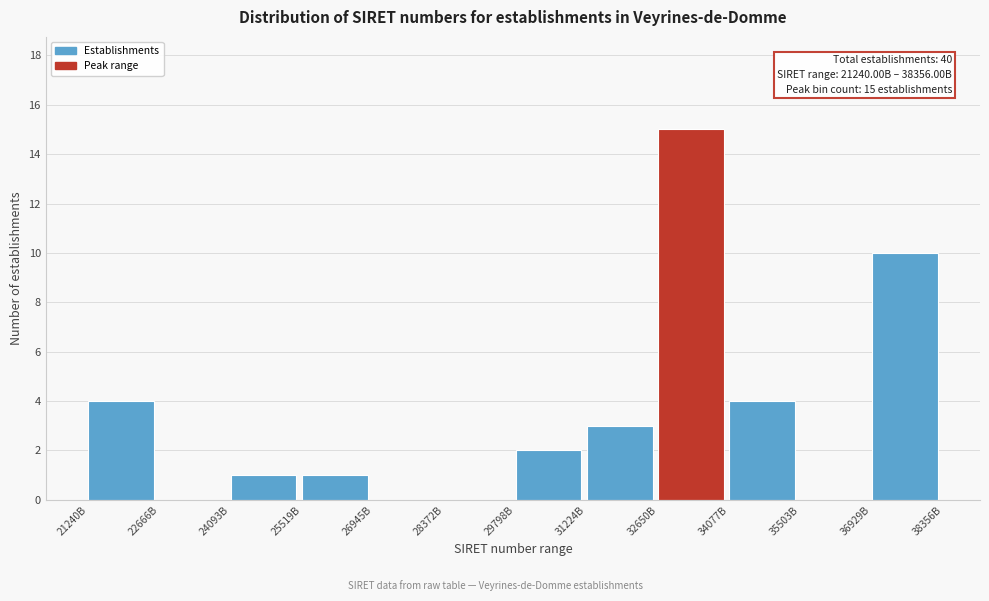

Reading right to left, what are all the values shown in this chart?

36929B=10	35503B=0	34077B=4	32650B=15	31224B=3	29798B=2	28372B=0	26945B=0	25519B=1	24093B=1	22666B=0	21240B=4